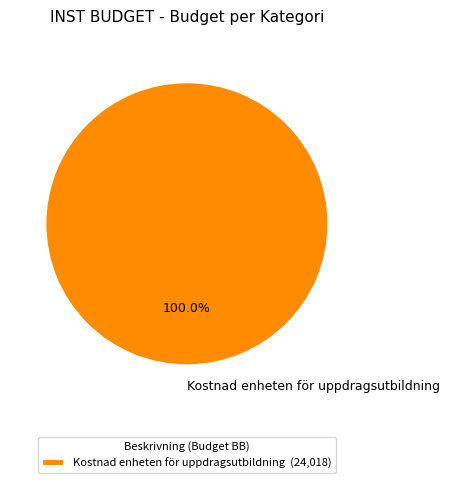

How many slices are in this pie chart?

1